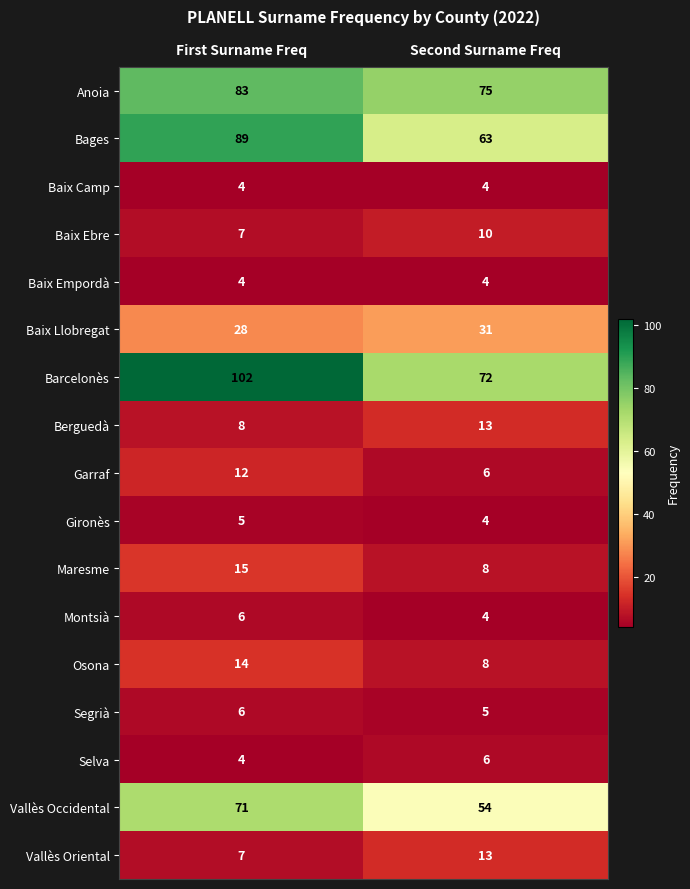

Read the Maresme value at First Surname Freq.

15